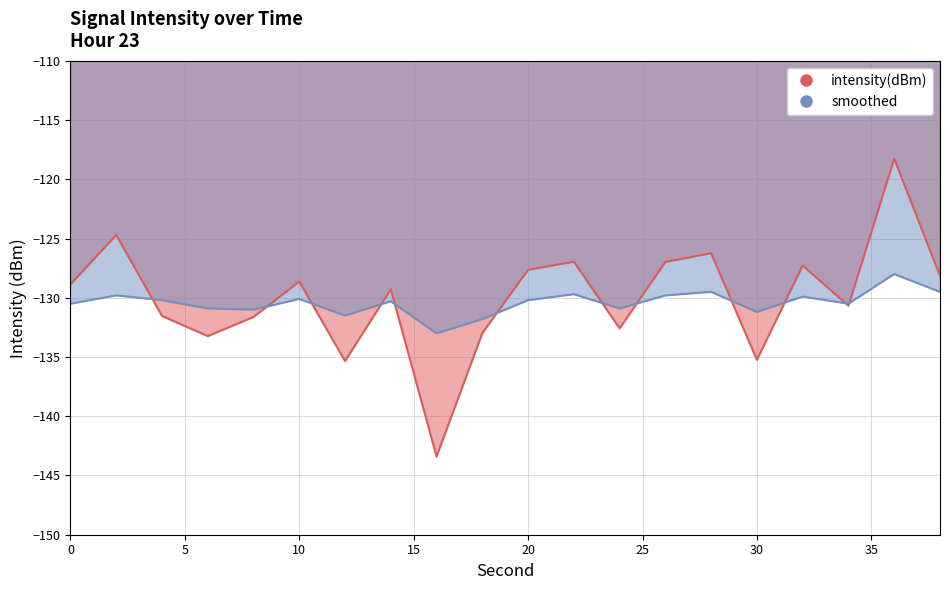

True or false: intensity(dBm) has a value of -135.2 at 30.

True